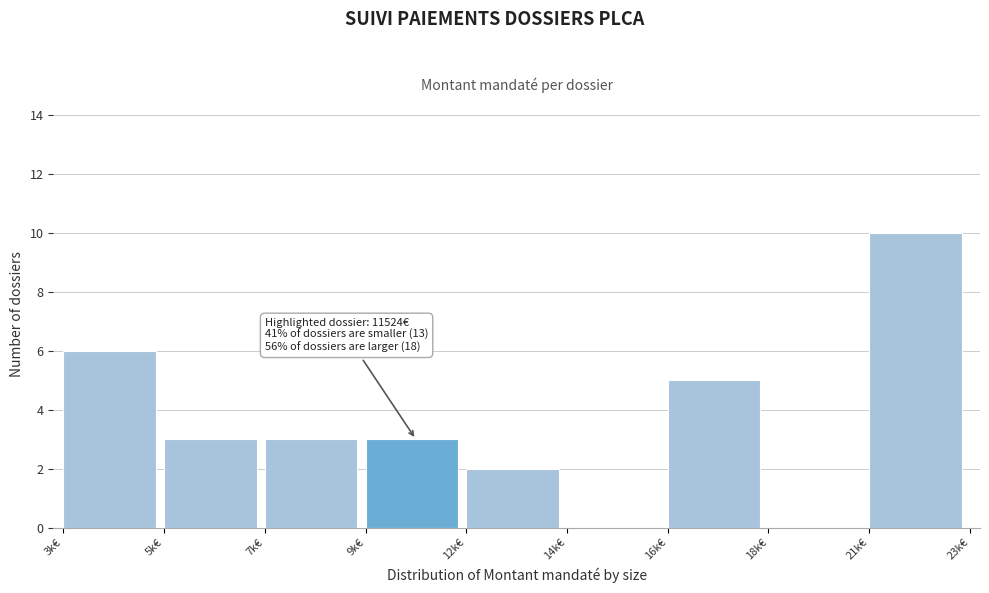

Reading left to right, what are all the values shown in this chart?

3k€=6	5k€=3	7k€=3	9k€=3	12k€=2	14k€=0	16k€=5	18k€=0	21k€=10